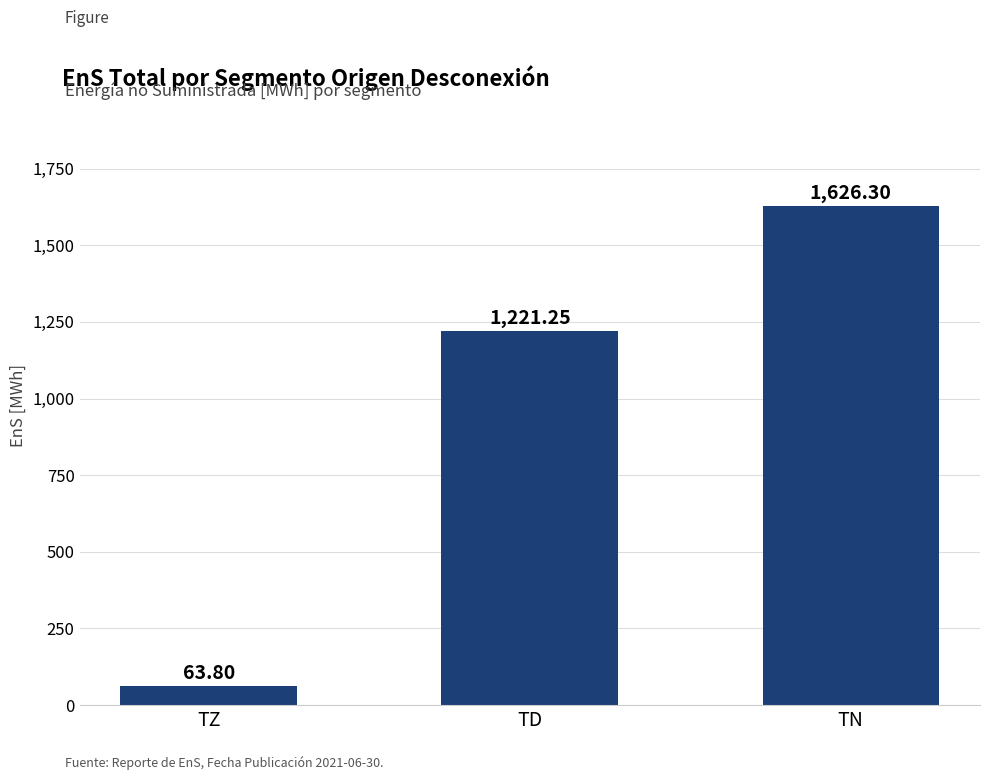

At which category does the chart reach its minimum across all series?

TZ